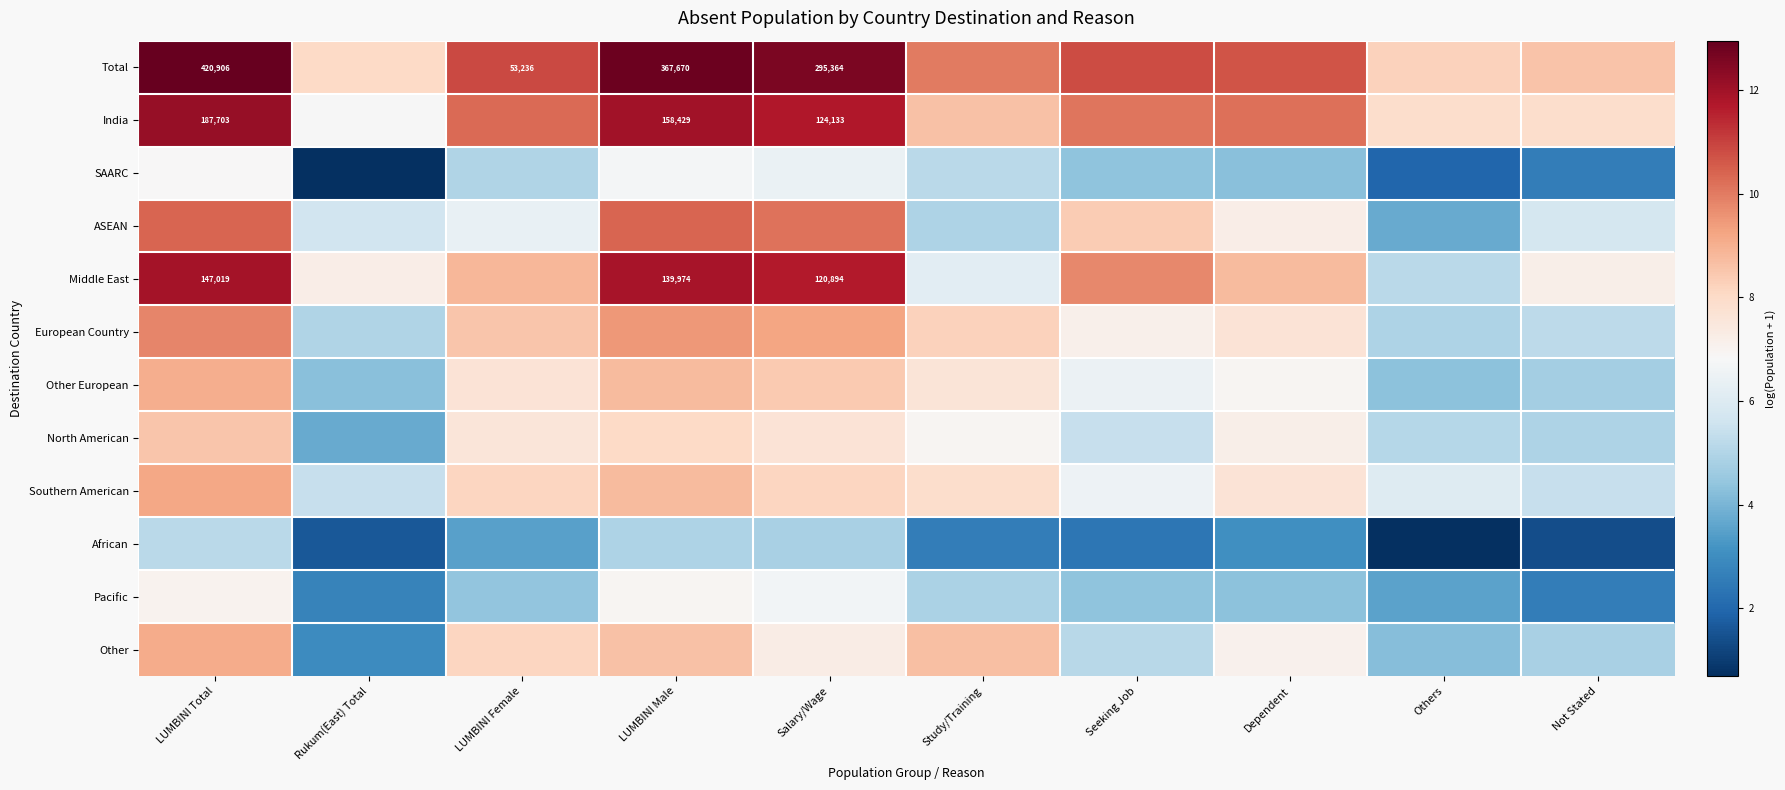

Rank the series by their maximum value, from highest to lowest.

Total, India, Middle East, ASEAN, European Country, Southern American, Other, Other European, North American, Pacific, SAARC, African